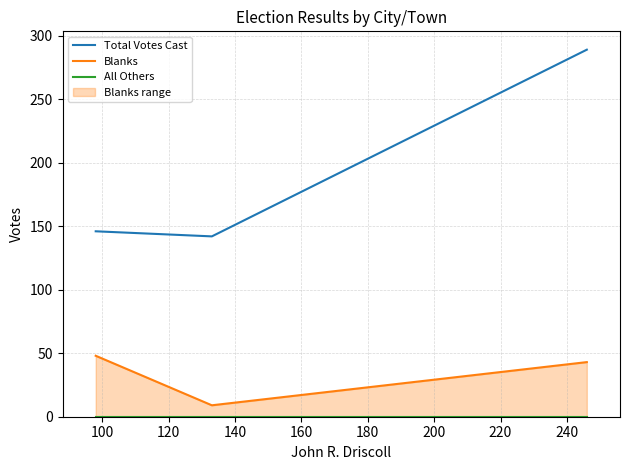

What are all the series names shown in the legend?

Total Votes Cast, Blanks, All Others